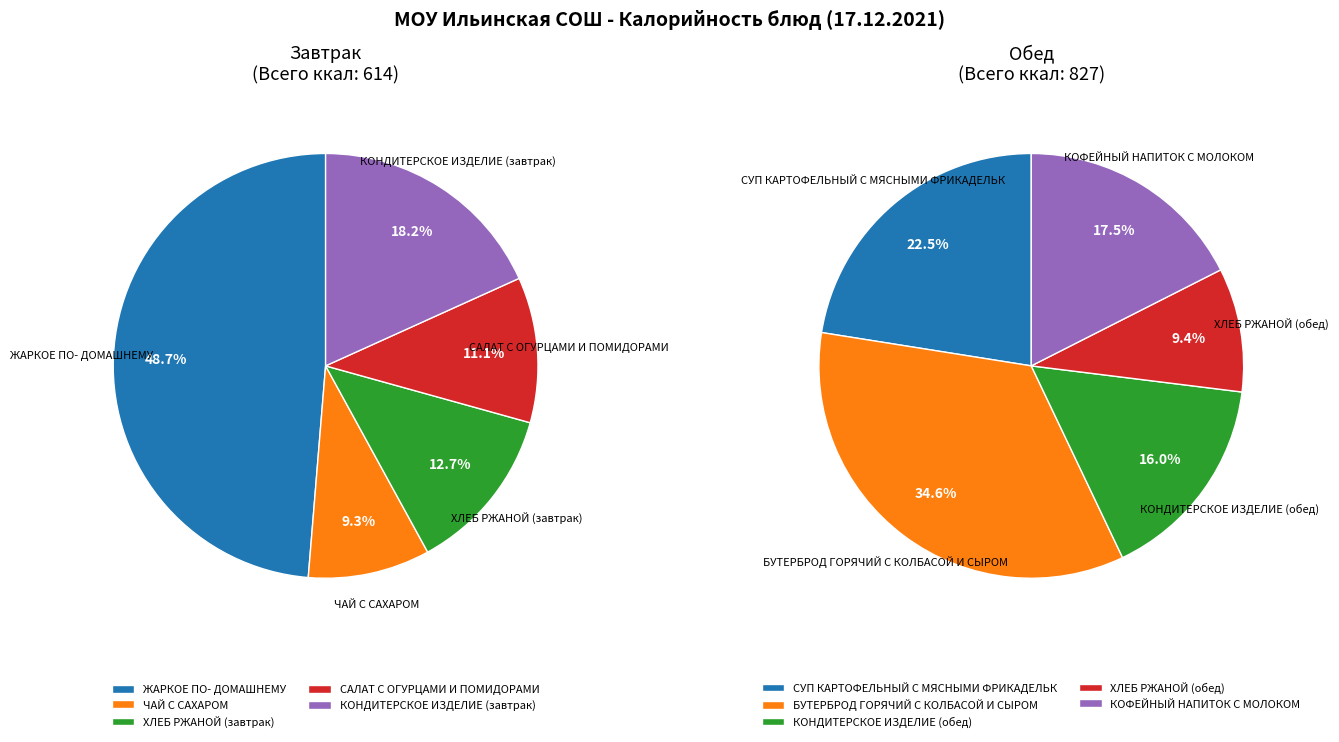

To the nearest percent, what portion does 3 represent?

9%